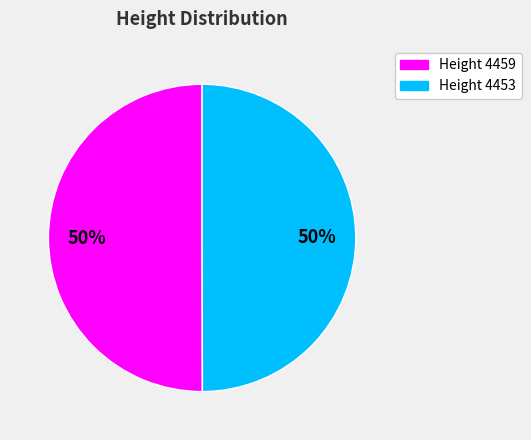

To the nearest percent, what is the average slice percentage?

50%